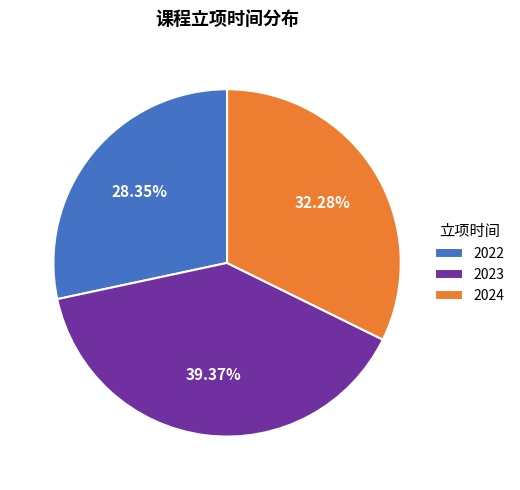

To the nearest percent, what is the difference between the largest and smallest slice percentages?

11%